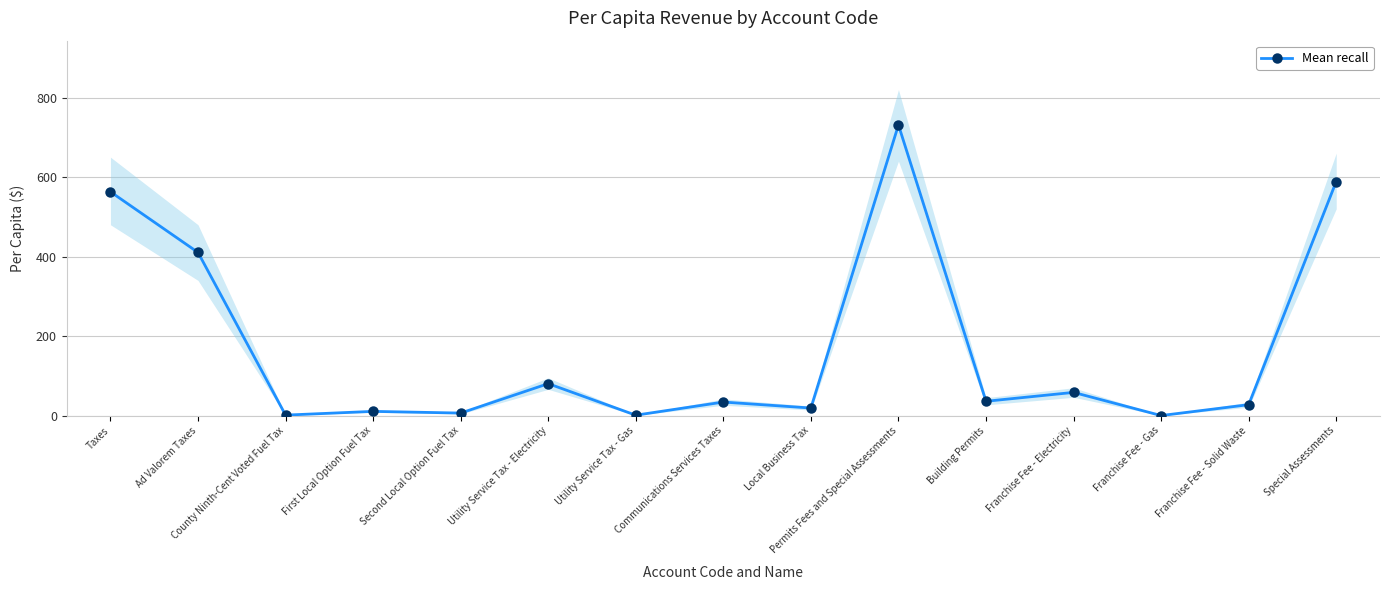

Rank the categories by value from highest to lowest.

Permits Fees and Special Assessments, Special Assessments, Taxes, Ad Valorem Taxes, Utility Service Tax - Electricity, Franchise Fee - Electricity, Building Permits, Communications Services Taxes, Franchise Fee - Solid Waste, Local Business Tax, First Local Option Fuel Tax, Second Local Option Fuel Tax, County Ninth-Cent Voted Fuel Tax, Utility Service Tax - Gas, Franchise Fee - Gas